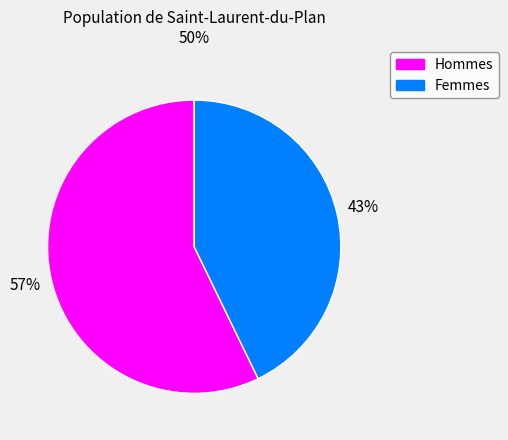

What percentage is the Femmes slice, to the nearest percent?

43%